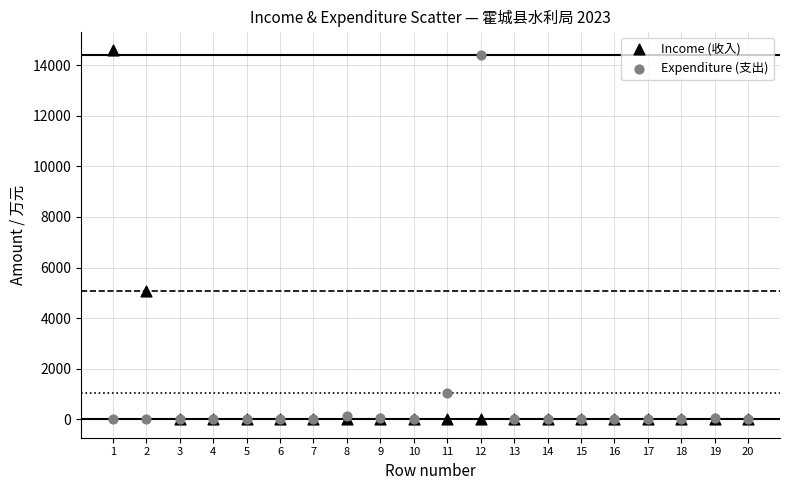

In the Income (收入) series, what Y value is closest to 7304?

5057.4